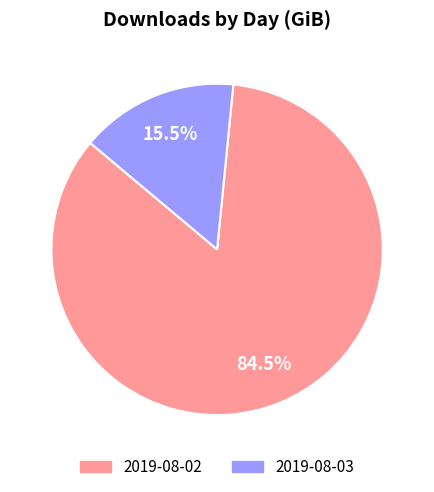

What is the smallest slice in the pie chart?

2019-08-03